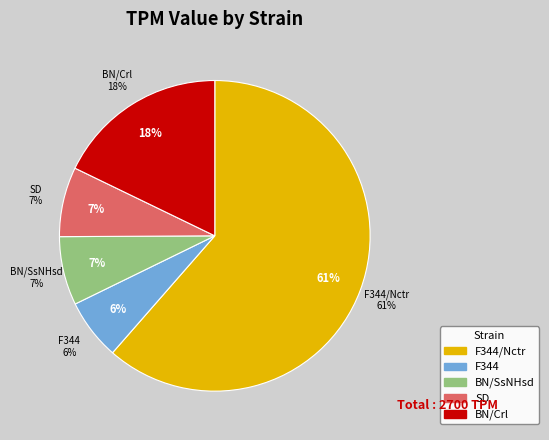

Approximately how many times larger is the value at F344 compared to BN/SsNHsd?

0.9